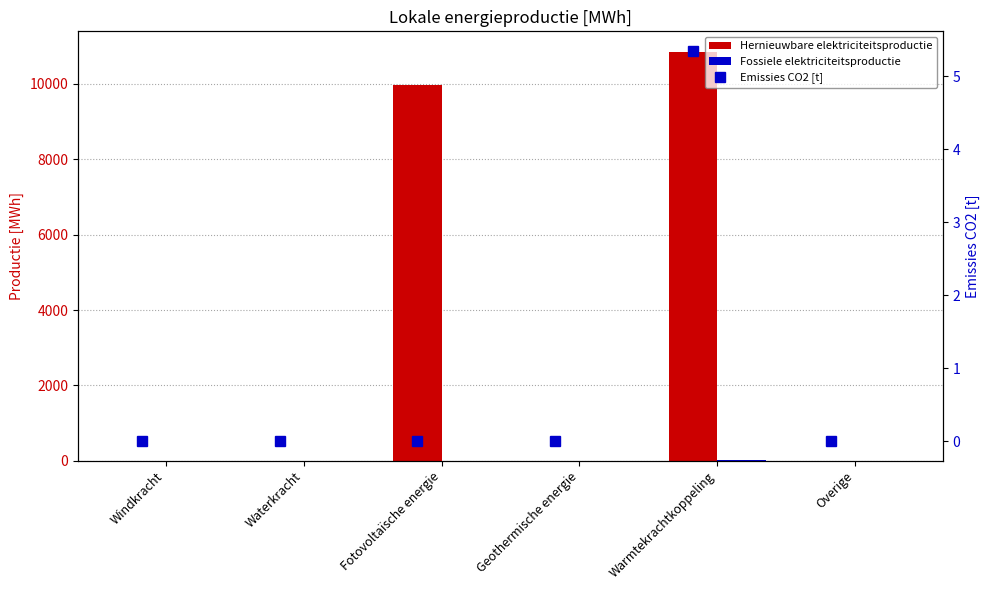

Between Windkracht and Warmtekrachtkoppeling, which is larger?

Warmtekrachtkoppeling